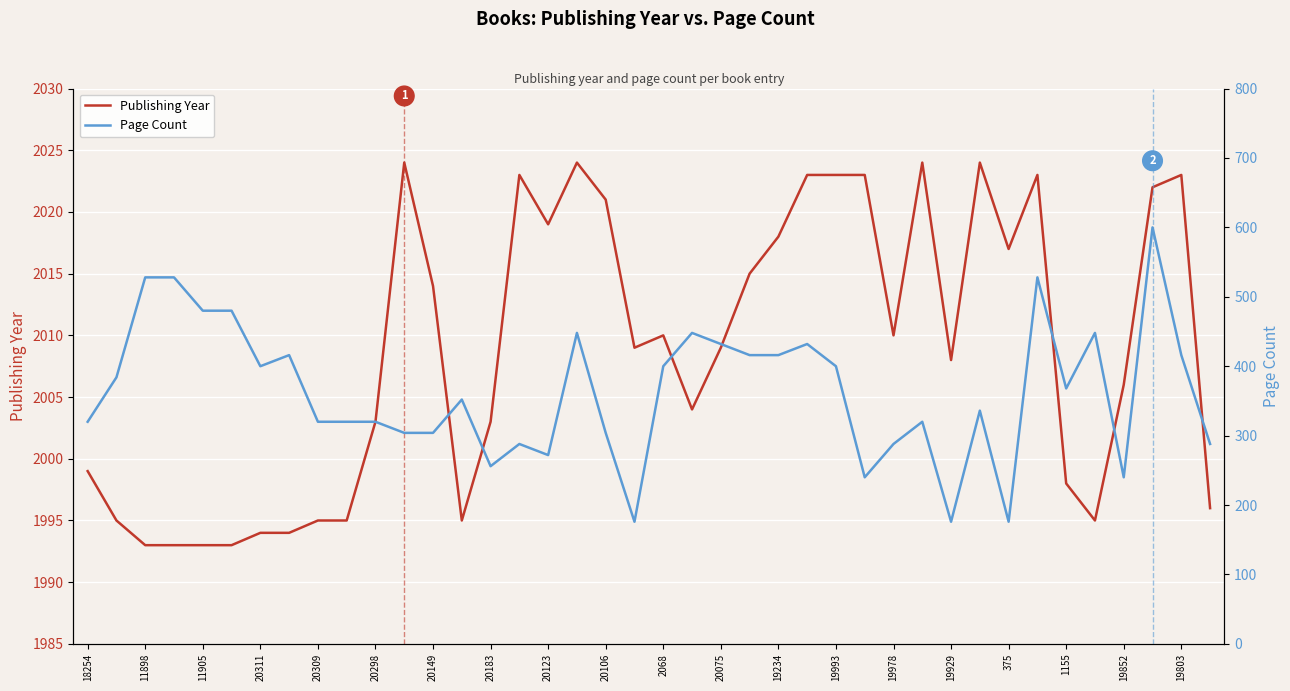

Is it true that Publishing Year equals 3077 at 20309?

False